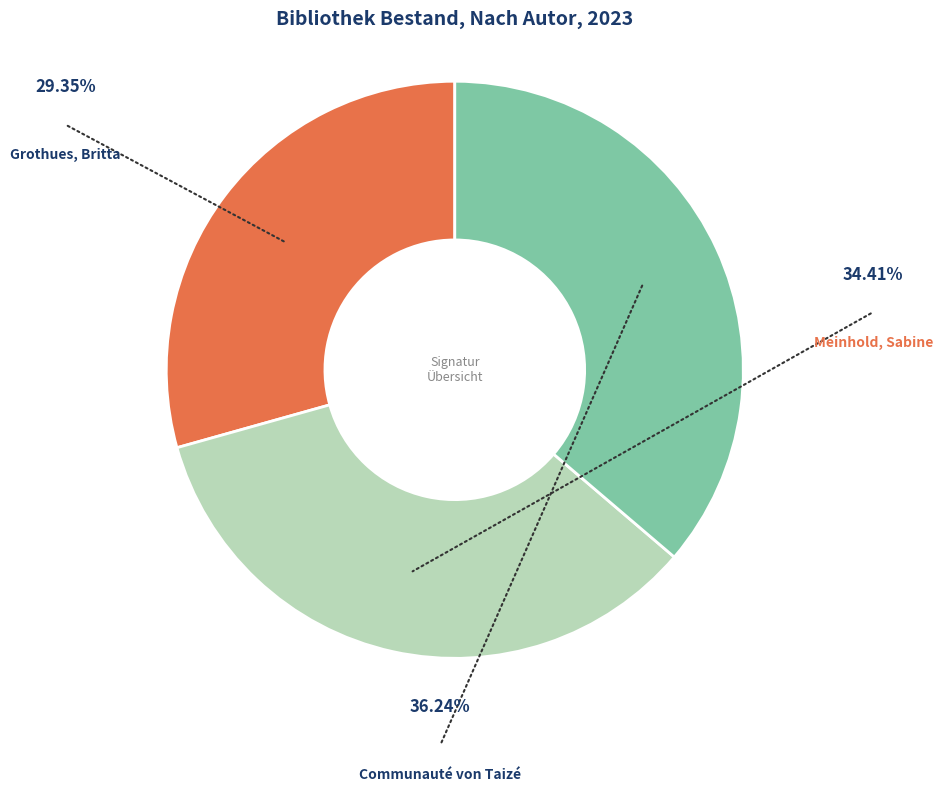

Which has a higher value, Meinhold, Sabine or Grothues, Britta?

Meinhold, Sabine